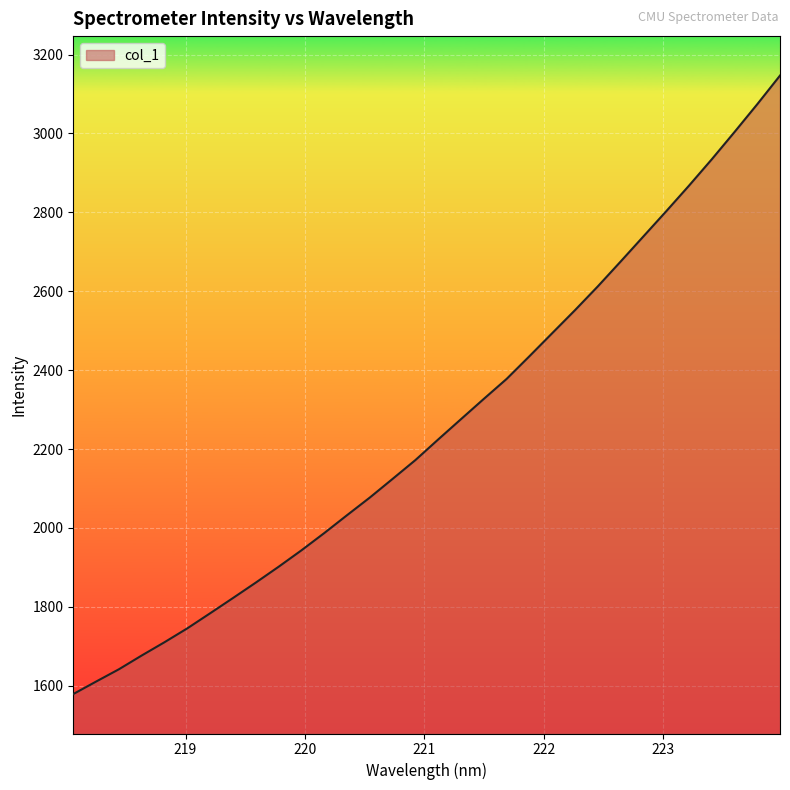

What is the minimum value shown in the chart?

1578.9